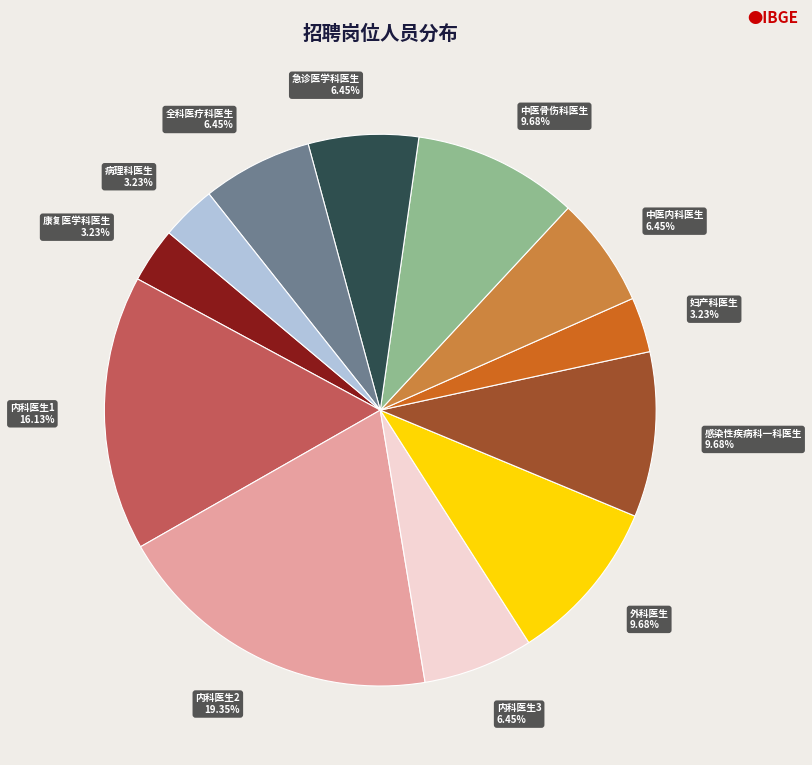

True or false: 内科医生3 accounts for 6% of the total.

True